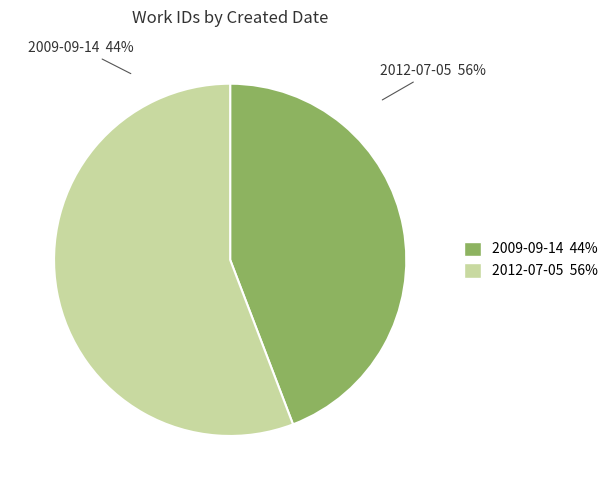

The 2009-09-14 slice represents 58% of the pie. True or false?

False